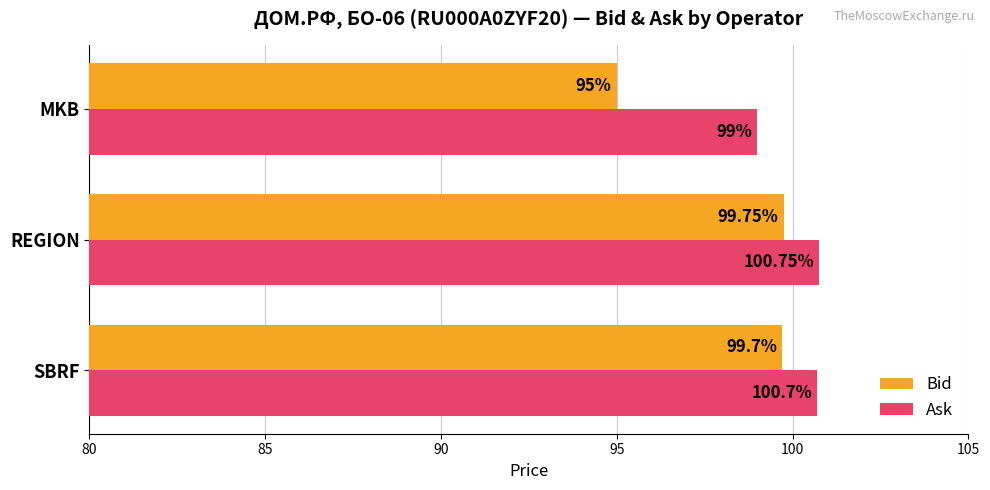

At SBRF, list the series in order from smallest to largest.

Bid, Ask